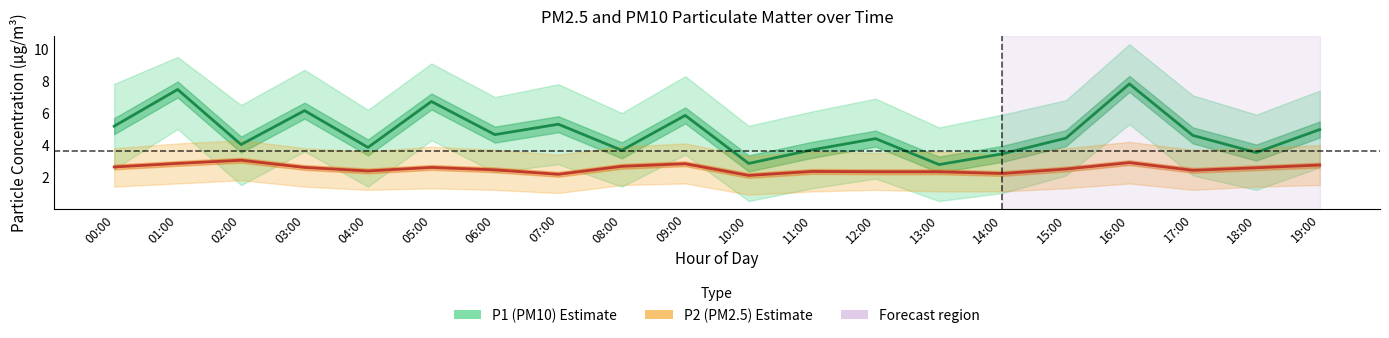

What is the value of the P2 (PM2.5) point at the 16th from the left?

2.5